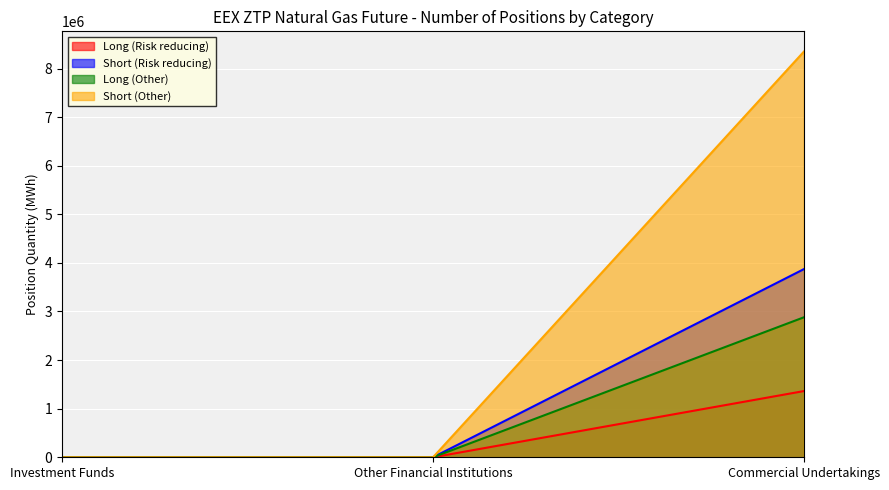

How many lines are shown in the chart?

4